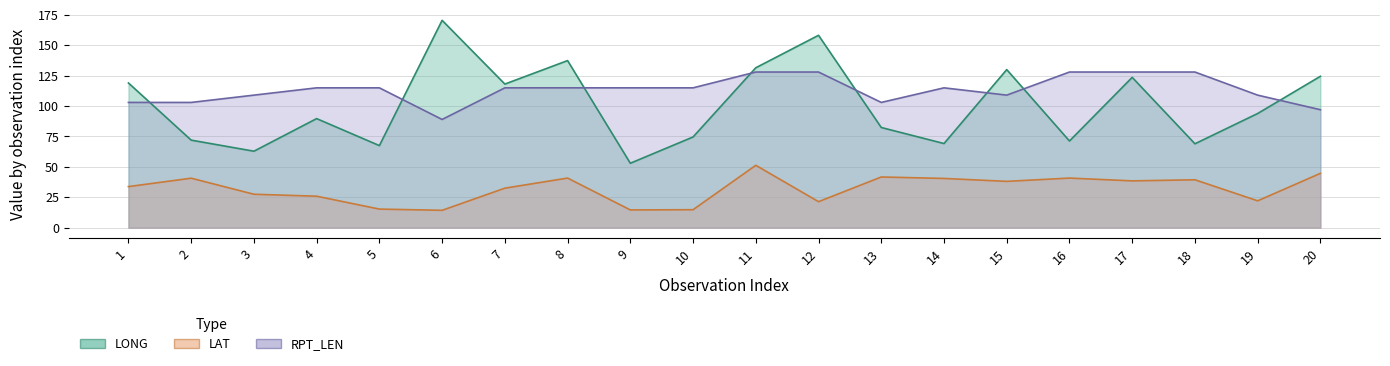

How many values in the LONG series are below 93?

10